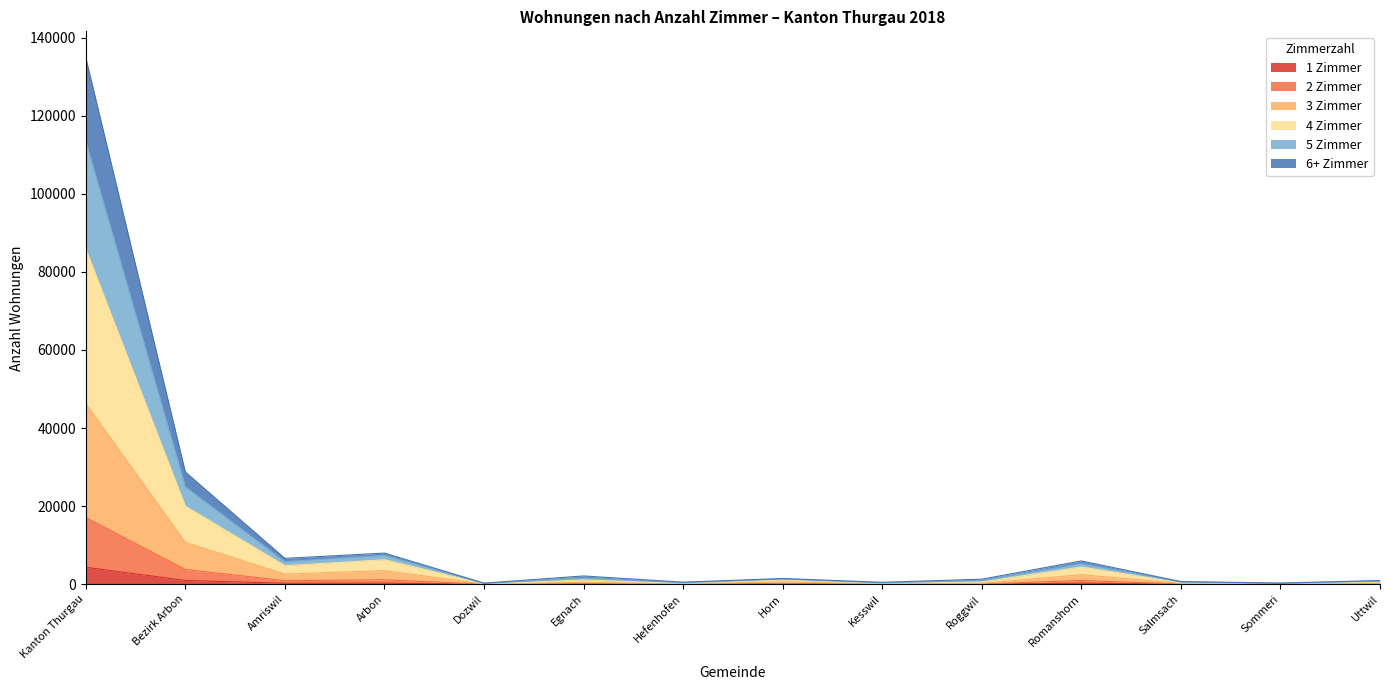

What are all the series names shown in the legend?

1 Zimmer, 2 Zimmer, 3 Zimmer, 4 Zimmer, 5 Zimmer, 6+ Zimmer